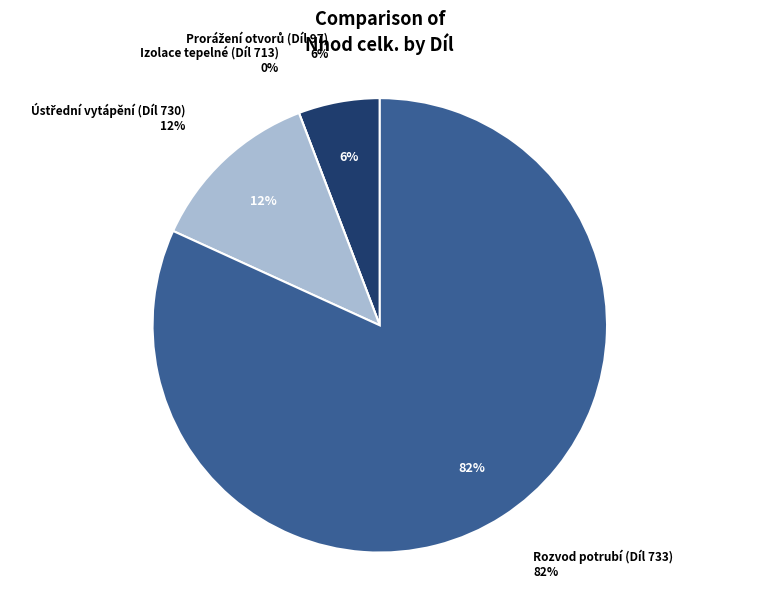

True or false: Izolace tepelné (Díl 713) accounts for 0% of the total.

True